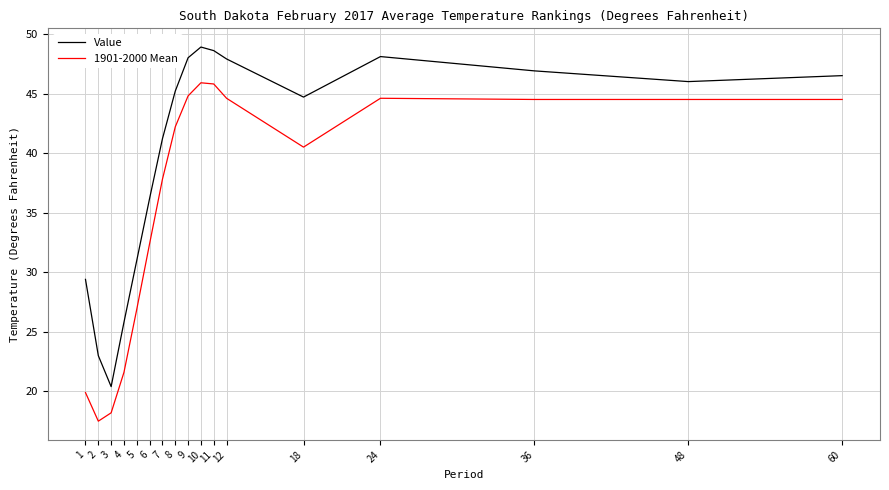

Which series has the largest total across all categories?

Value